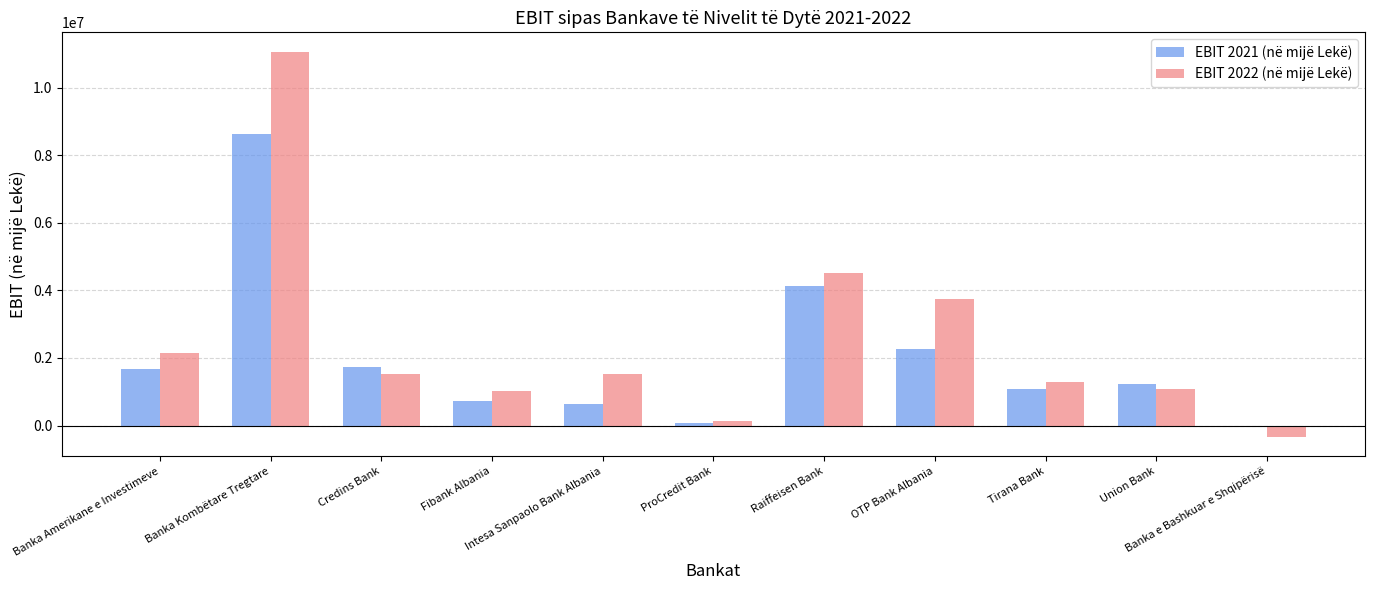

What is the total value across all series at Tirana Bank?

2371831